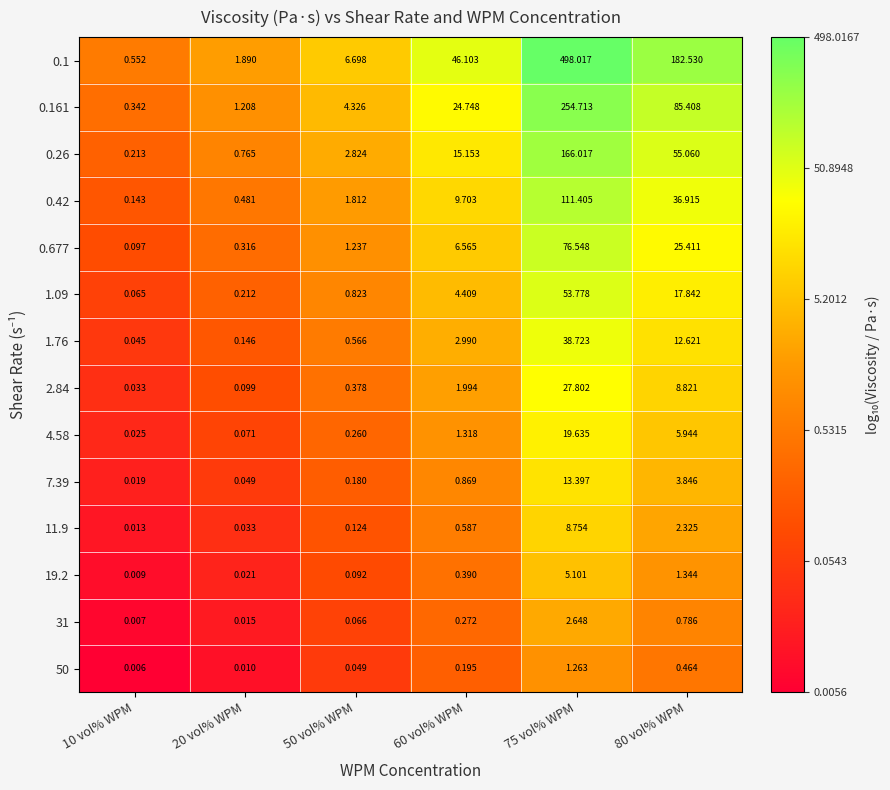

Is the value of 19.2 at 80 vol% WPM greater than the value of 11.9 at 10 vol% WPM?

Yes